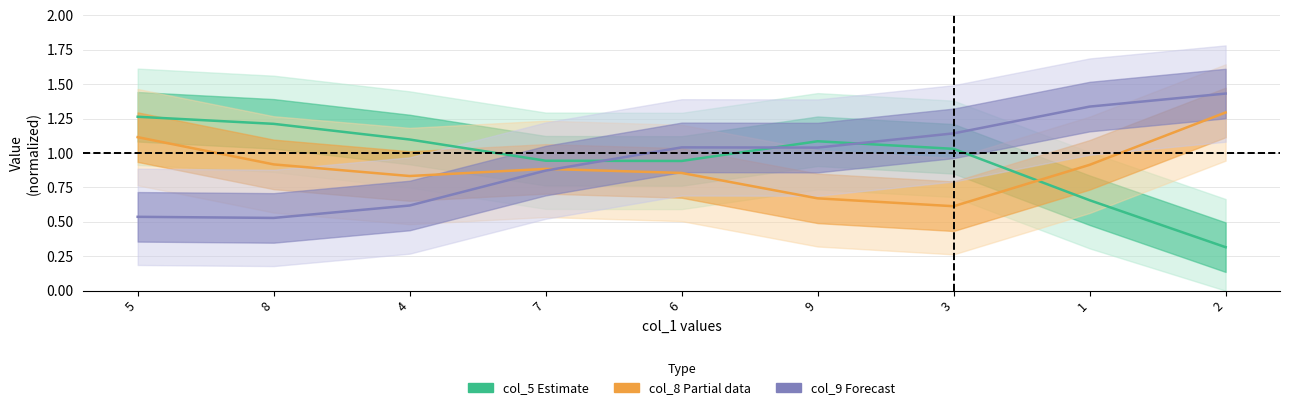

The col_8 series shows 0.4 at 3. True or false?

False